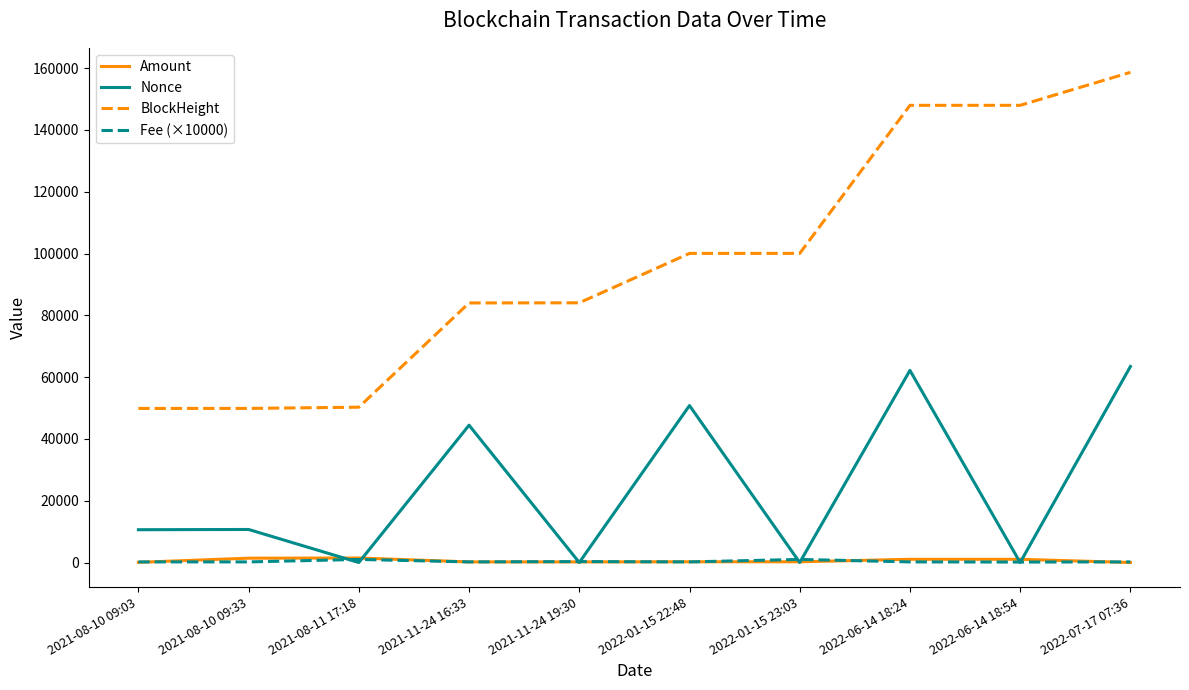

Which series has the largest range (max minus min)?

BlockHeight